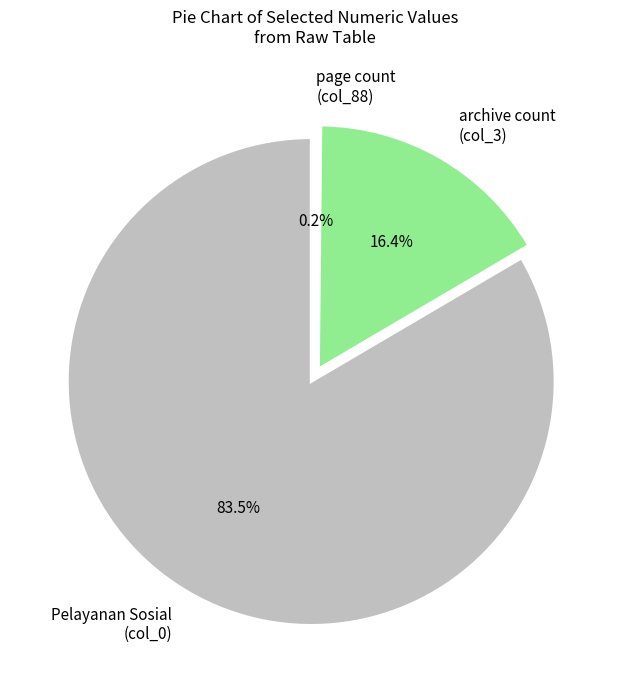

Does col_3 (12460) account for over 50% of the chart?

No